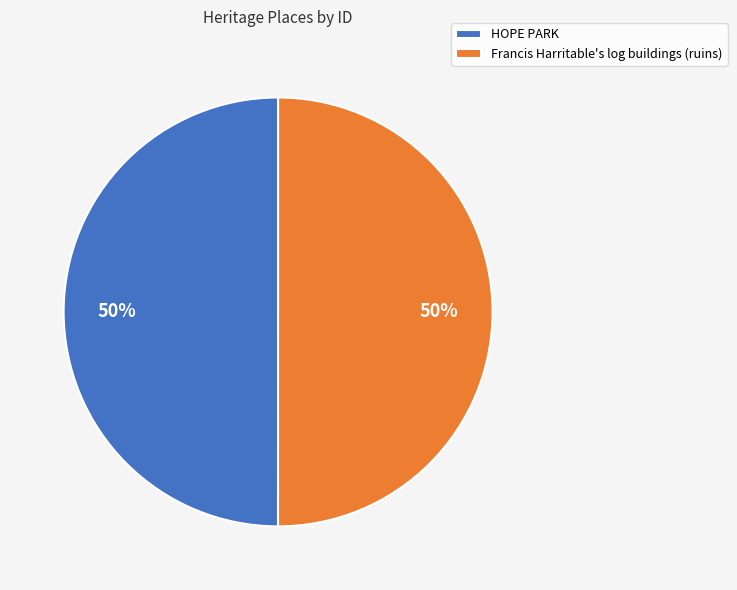

Approximately how many times larger is the value at Francis Harritable's log buildings (ruins) compared to HOPE PARK?

1.0